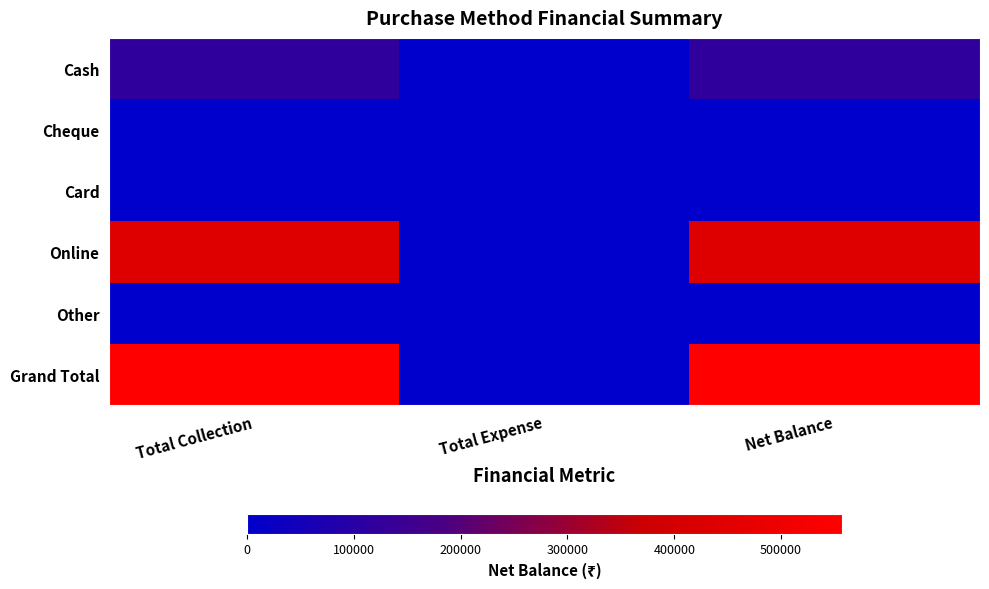

At Net Balance, list the series in order from smallest to largest.

Cheque, Card, Other, Cash, Online, Grand Total